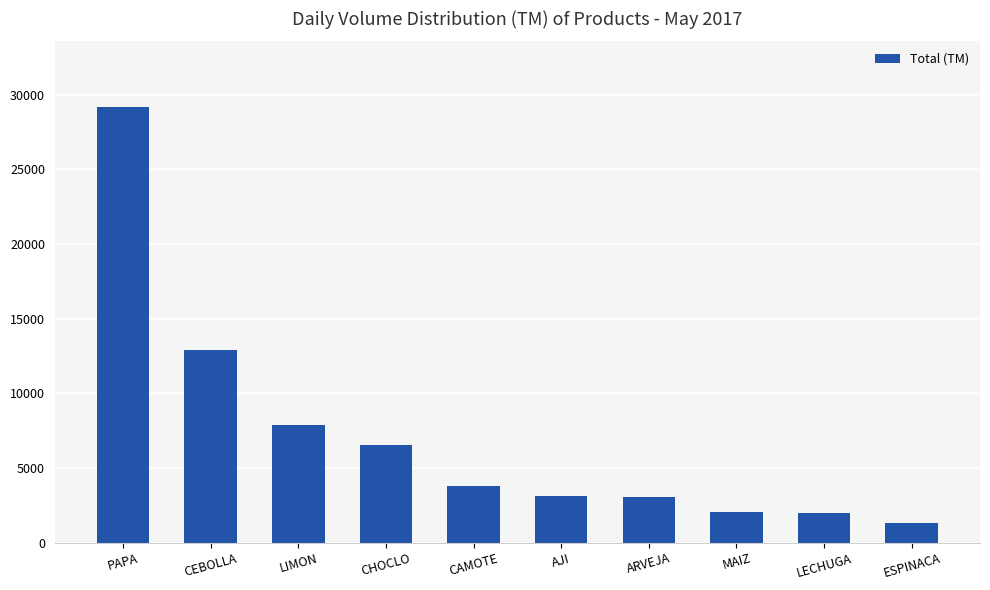

What is the difference between the second highest and minimum values?

11580